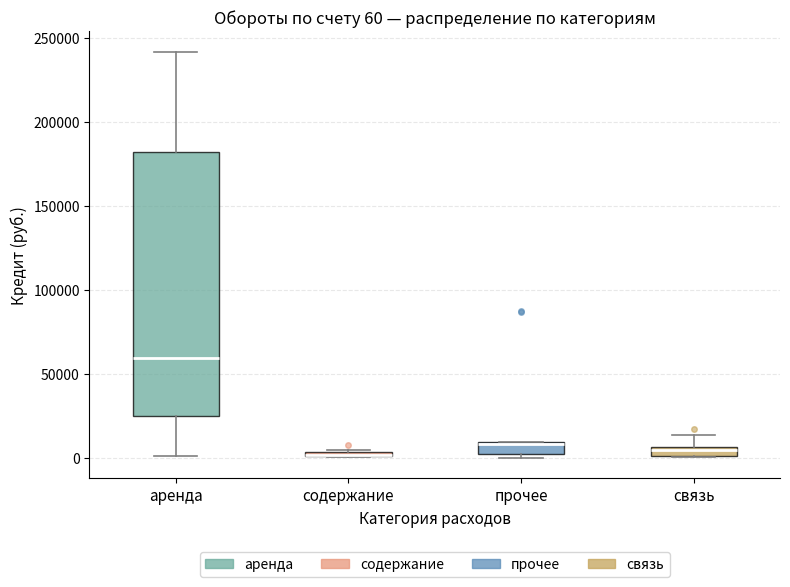

Comparing the boxes themselves (not the whiskers), which one is the tallest?

аренда